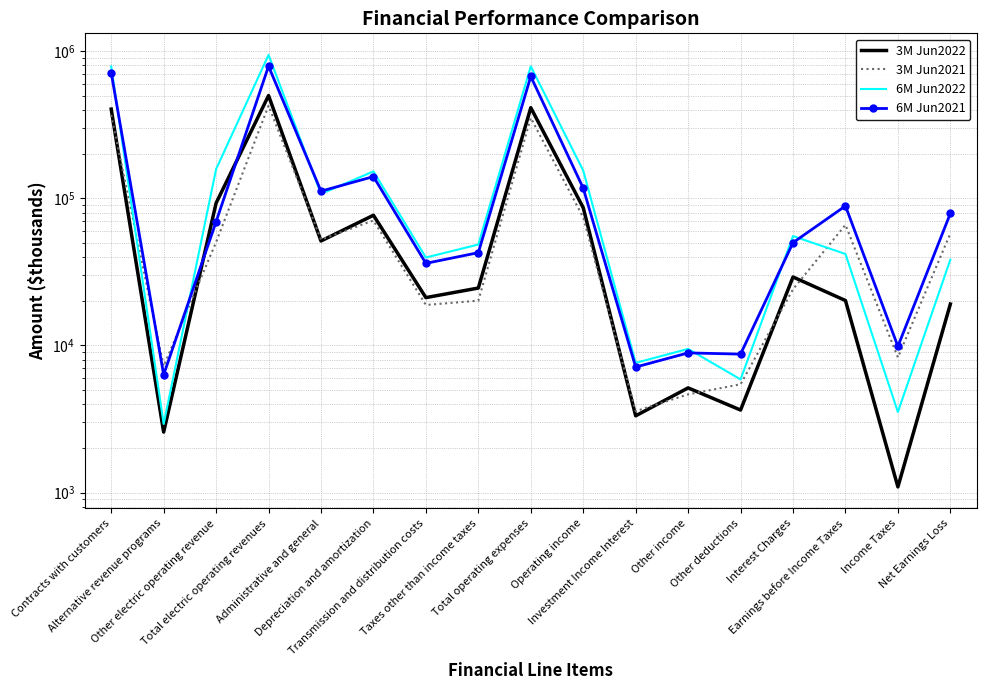

What is the average value of the 6M Jun2021 series?

173980